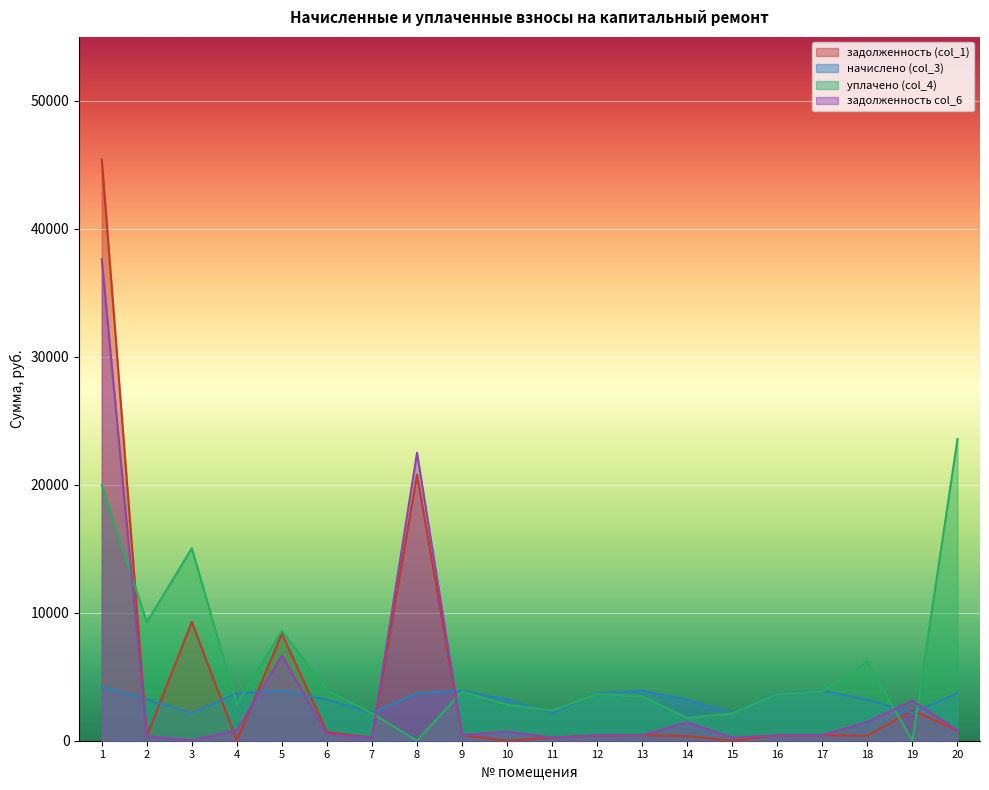

Reading left to right, extract all data points from this chart.

задолженность (col_1): 45435.1	356.9	9285.4	0.0	8359.1	660.3	241.2	20798.2	432.7	0.0	241.2	412.0	434.8	356.2	0.0	411.8	434.8	390.8	2348.7	823.7
начислено (col_3): 4222.9	3212.1	2157.9	3708.2	3894.2	3205.9	2170.3	3708.2	3894.2	3205.9	2170.3	3708.2	3912.8	3205.9	2170.3	3708.2	3912.8	3205.9	2170.3	3708.2
уплачено (col_4): 20000.0	9256.2	15038.8	2858.2	8581.5	3969.7	2141.7	0.0	3842.7	2807.3	2354.1	3659.2	3478.1	1781.0	2141.0	3658.6	3861.1	6174.5	0.0	23574.6
задолженность col_6: 37628.3	356.9	27.8	824.0	6657.2	517.2	241.2	22500.8	432.7	712.4	241.2	412.0	434.8	1431.1	241.2	412.0	434.8	1465.7	3129.0	824.0